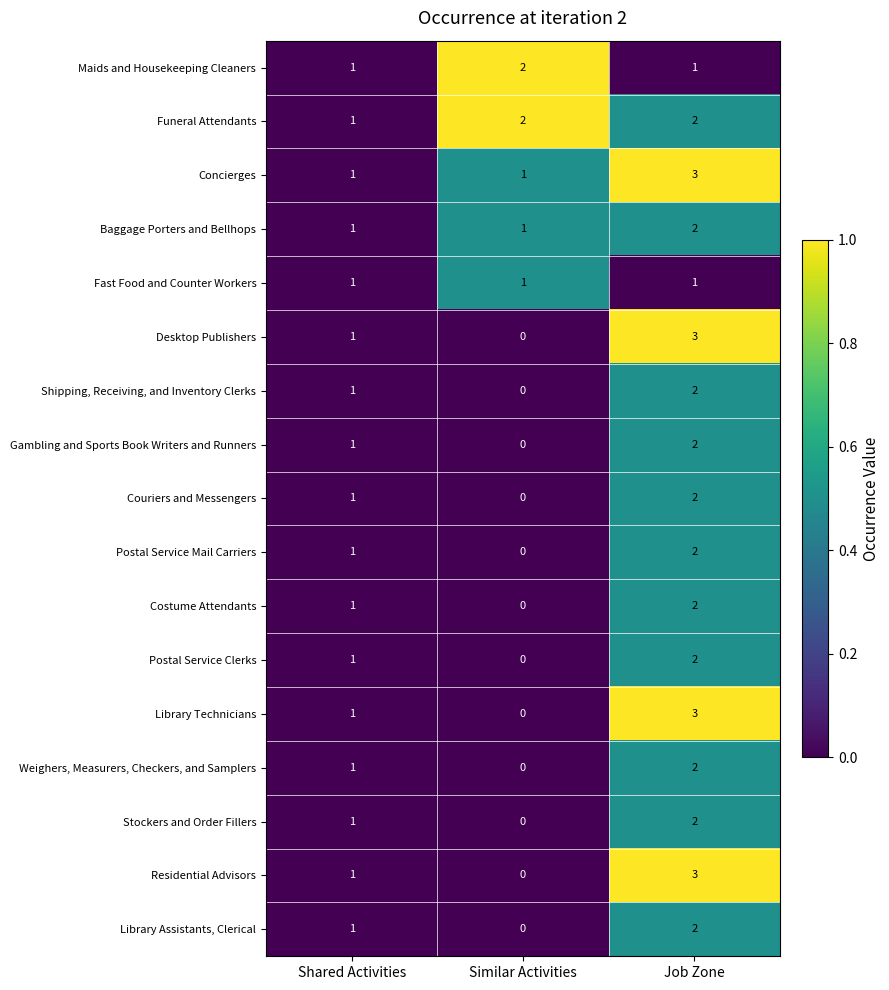

At how many categories does at least one series exceed 0?

3